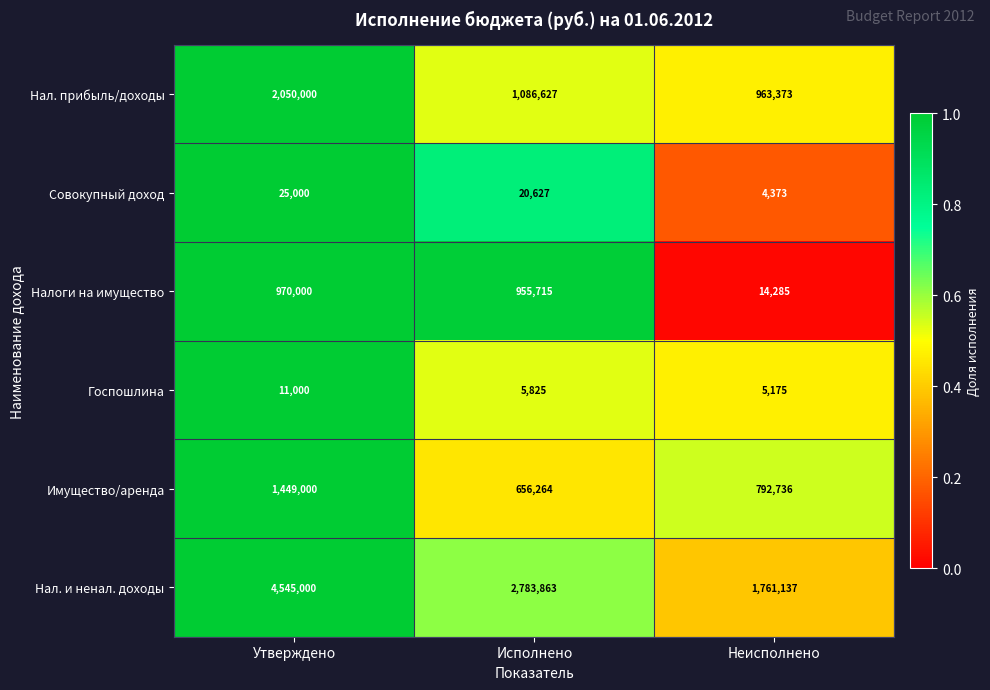

At which category is the sum across all series the highest?

Утверждено